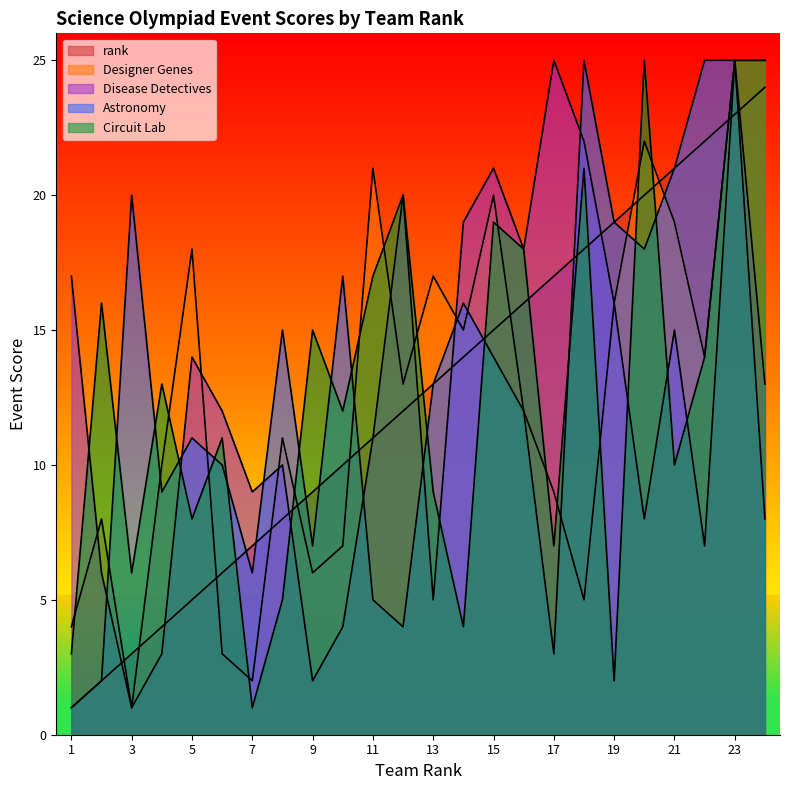

What is the average value of the rank series?

12